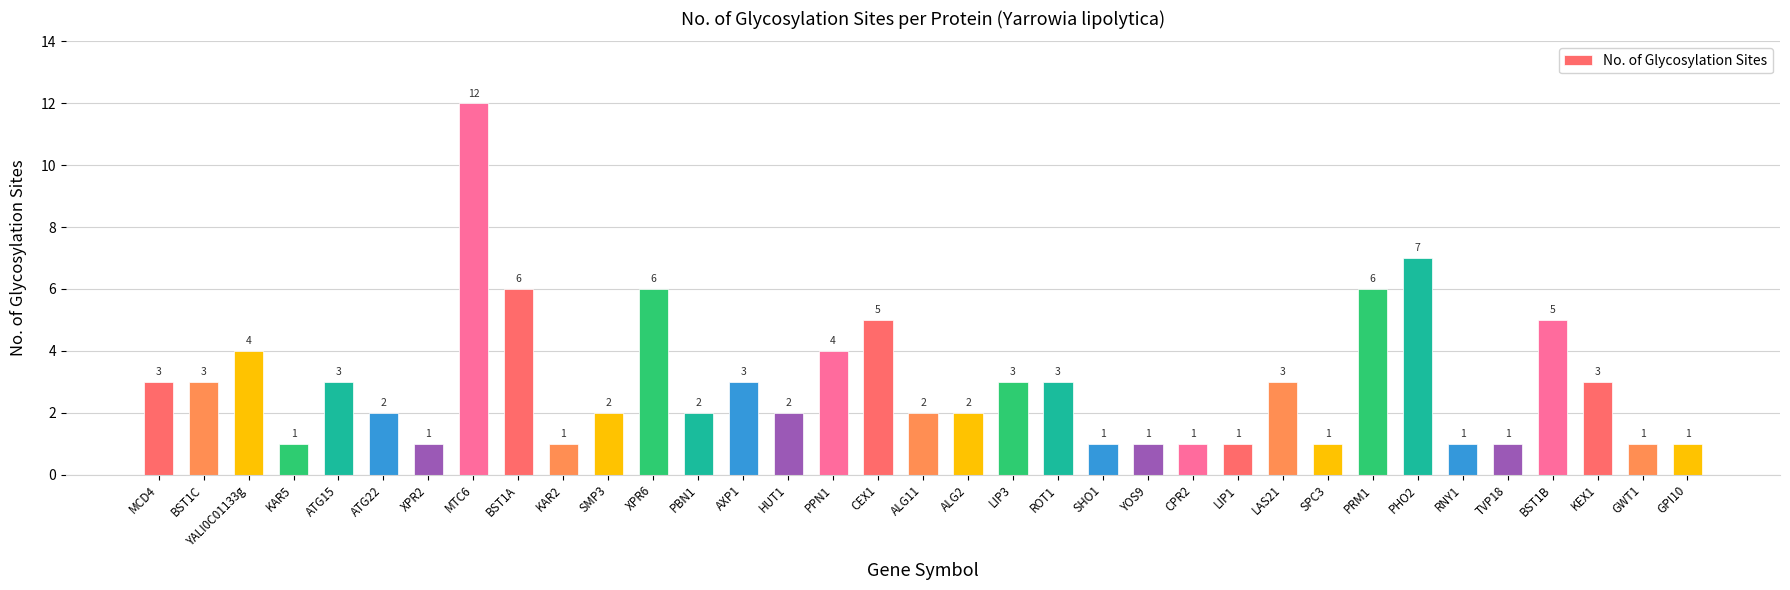

How many bars are there in total?

35